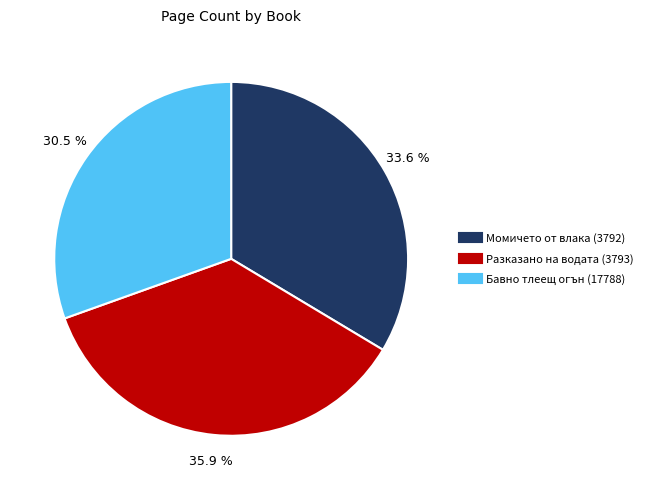

Rank the categories by value from lowest to highest.

Бавно тлеещ огън (17788), Момичето от влака (3792), Разказано на водата (3793)